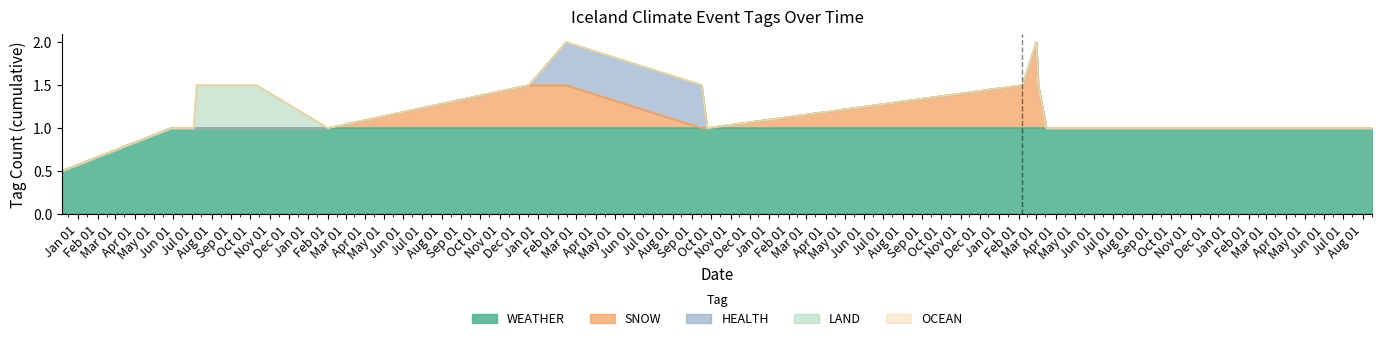

What is the sum of all LAND values?

1